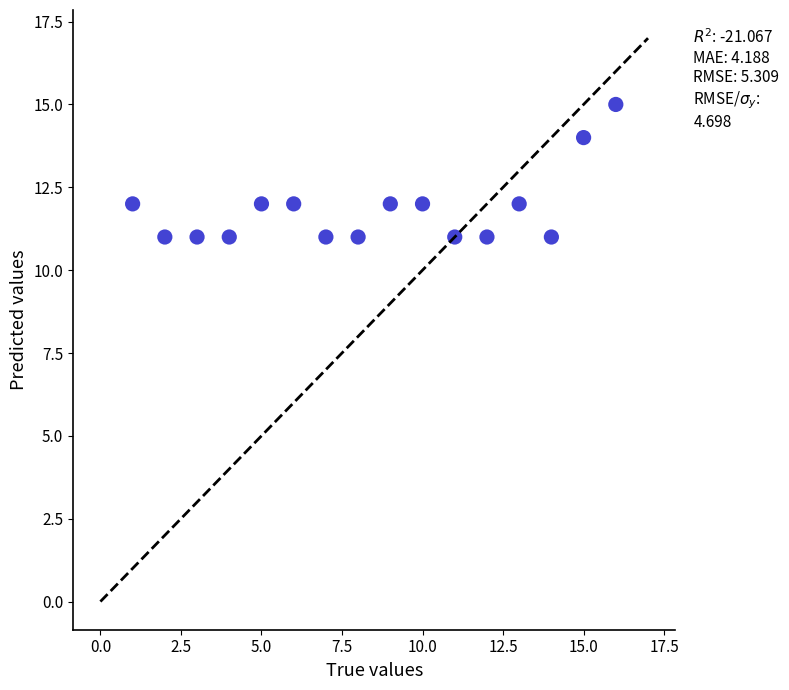

What is the range of X values (max minus min)?

15